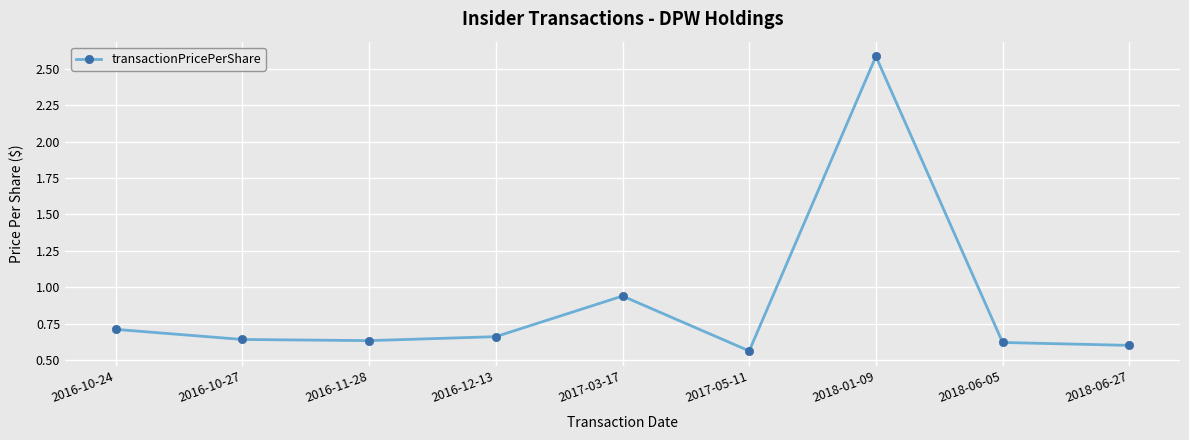

What is the label of the 5th point from the right?

2017-03-17